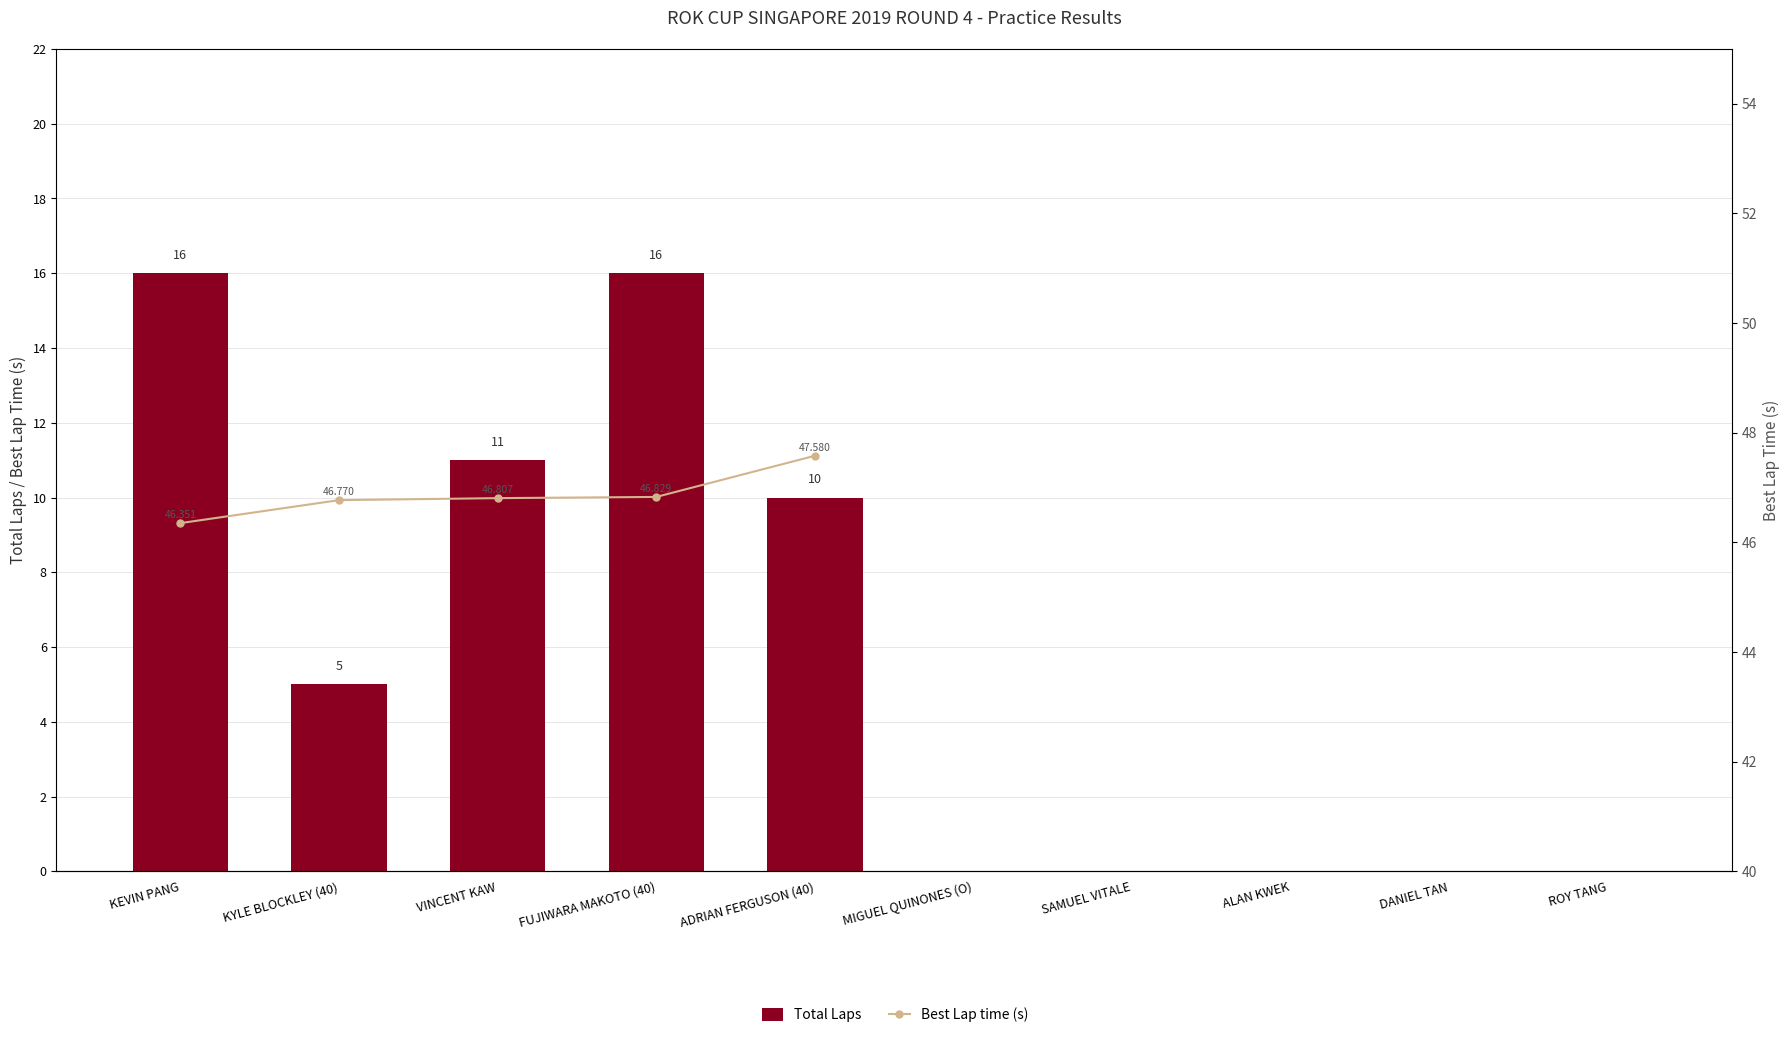

What is the highest value of the Total Laps series?

16.0